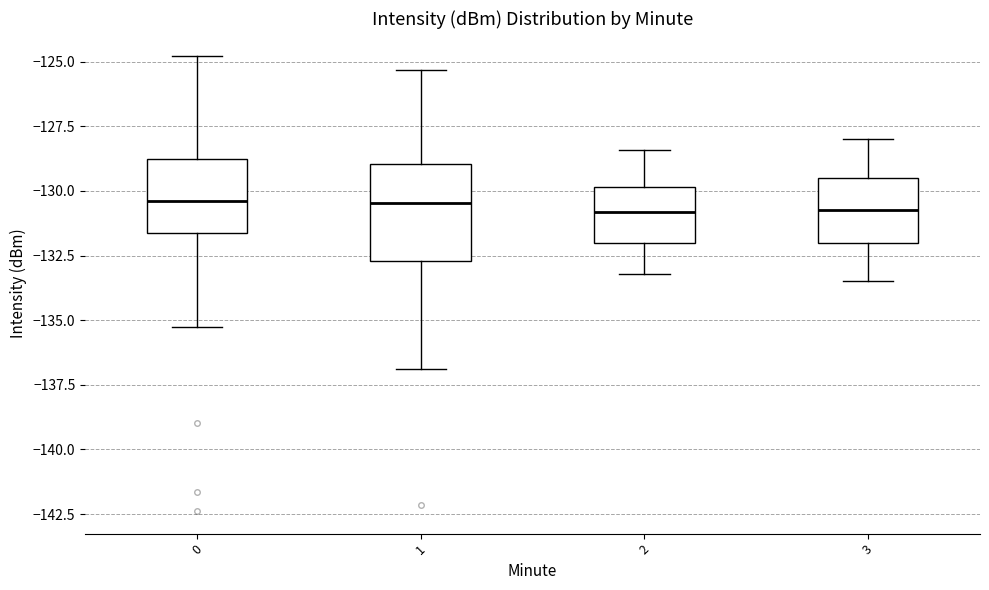

Reading left to right, read every box against the y-axis: the position of its median line, the range the box covers, and the ends of its whiskers. The values are not printed on the chart, so give them approximately, as read against the axis.

0: median -130.5, box -131.5 to -129.0, whiskers -135.5 to -125.0
1: median -130.5, box -132.5 to -129.0, whiskers -137.0 to -125.5
2: median -131.0, box -132.0 to -130.0, whiskers -133.0 to -128.5
3: median -130.5, box -132.0 to -129.5, whiskers -133.5 to -128.0